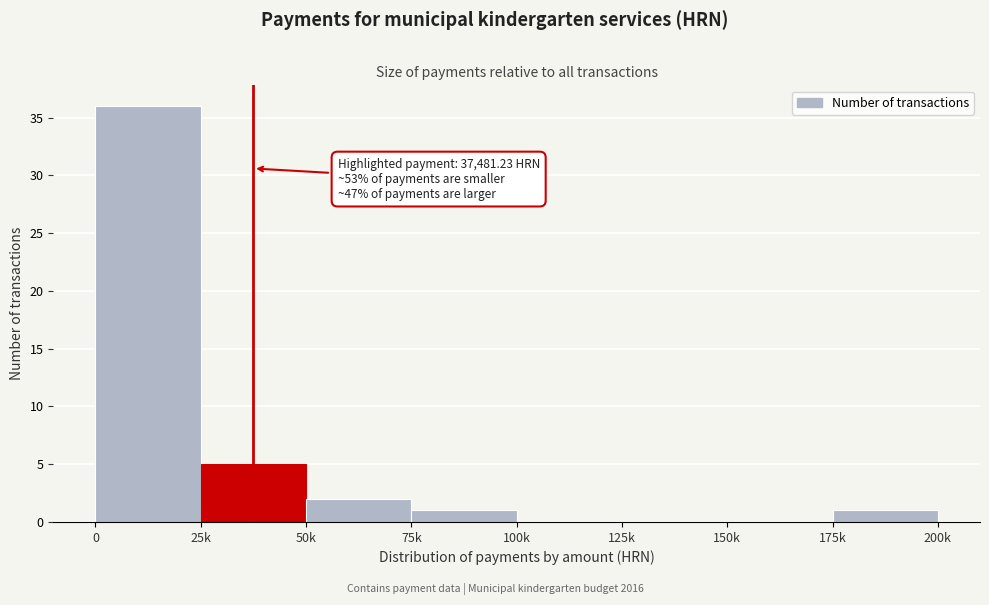

Reading left to right, list all the values displayed in this chart.

0=36	25k=5	50k=2	75k=1	100k=0	125k=0	150k=0	175k=1